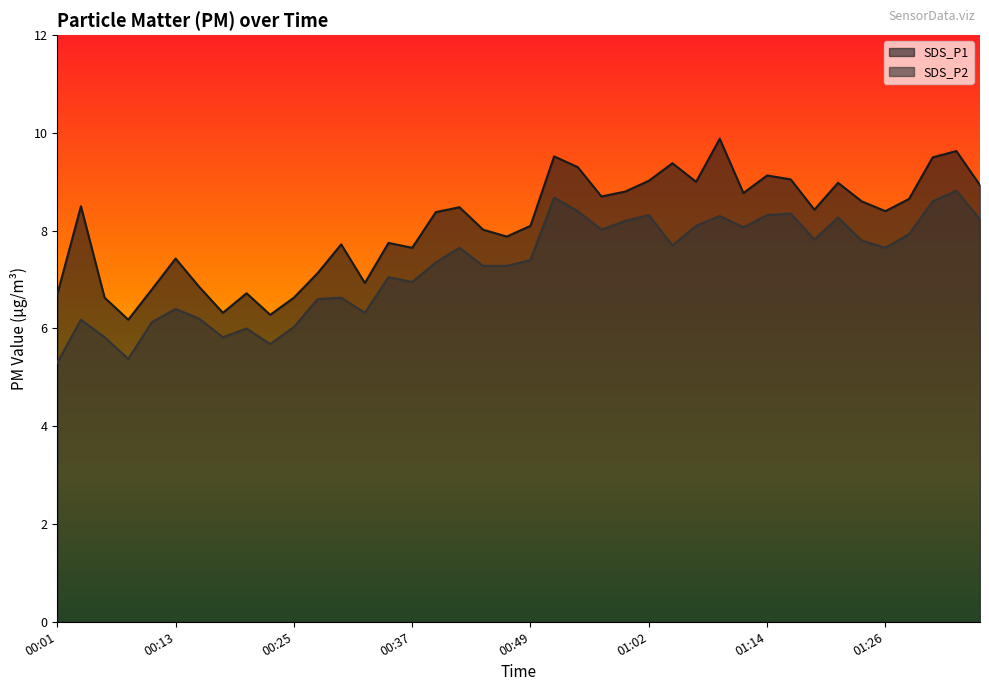

What position from the left is 01:02?

26